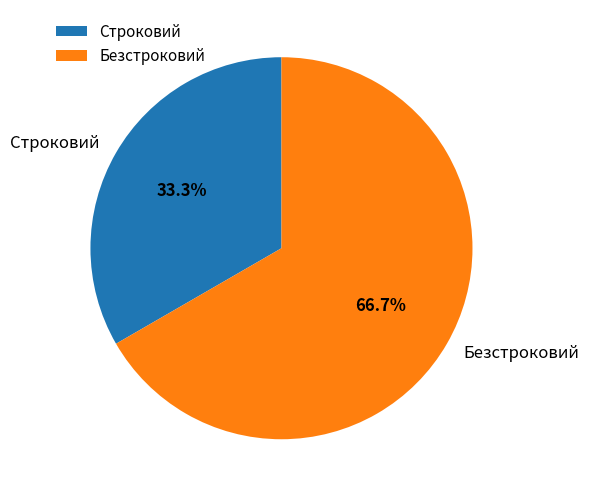

To the nearest percent, what portion does Безстроковий represent?

67%